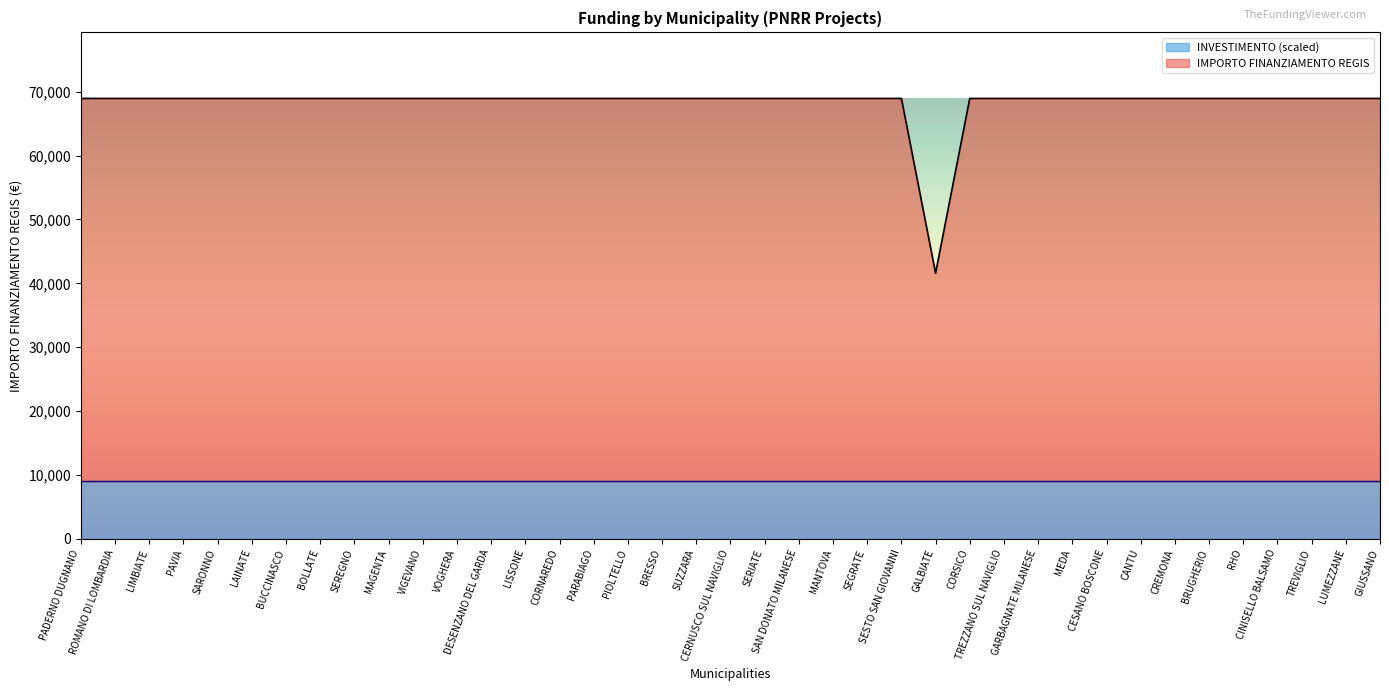

Approximately how many times larger is the value at LAINATE compared to GIUSSANO?

1.0